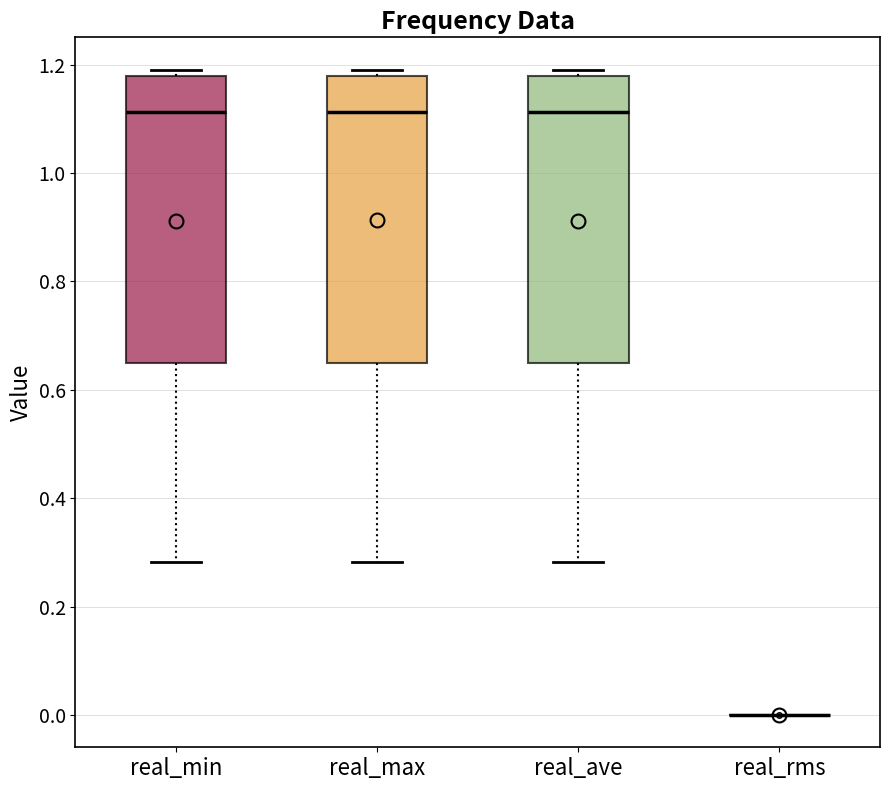

Reading left to right, transcribe this box plot: for each box, give where its median line is, the range the box spans, and where its two whiskers end, as read against the y-axis. The values are not printed on the chart, so give them approximately, as read against the axis.

real_min: median 1.12, box 0.64 to 1.18, whiskers 0.28 to 1.20
real_max: median 1.12, box 0.64 to 1.18, whiskers 0.28 to 1.20
real_ave: median 1.12, box 0.64 to 1.18, whiskers 0.28 to 1.20
real_rms: box collapsed to a line at 0.00, whiskers 0.00 to 0.00